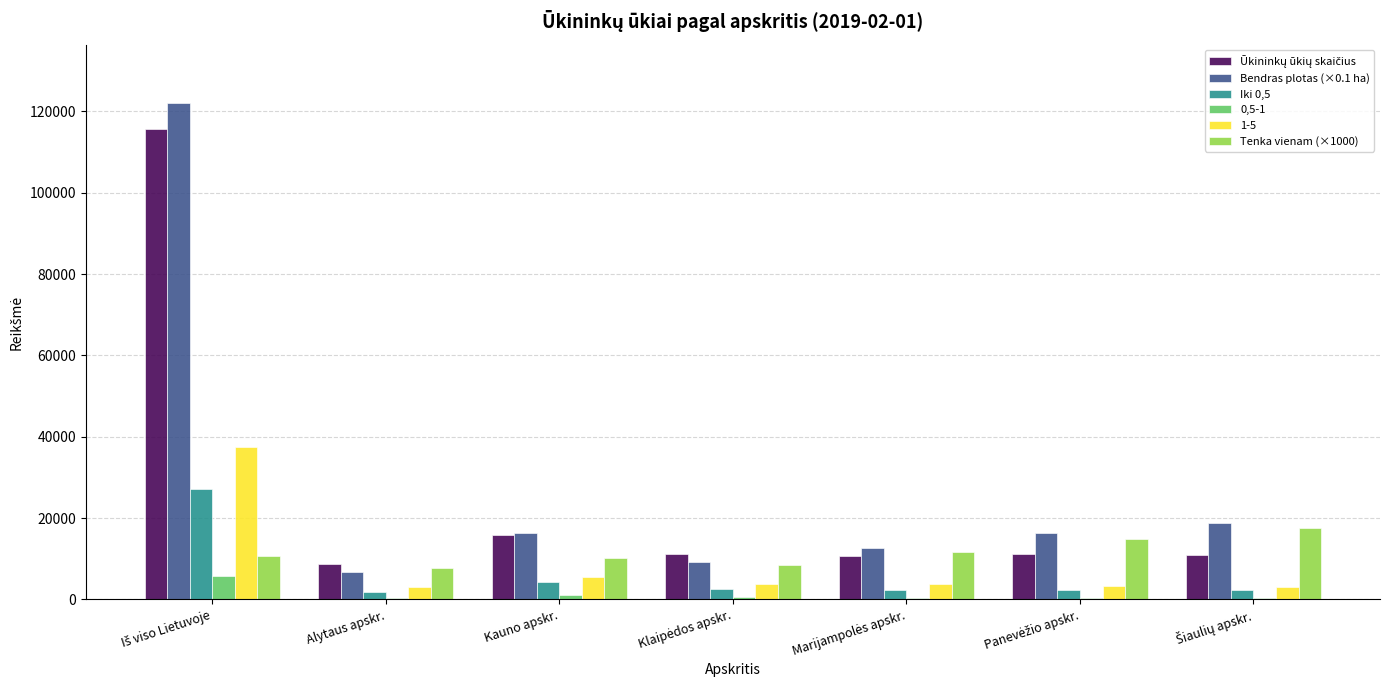

The 1-5 series shows 5422.0 at Kauno apskr.. True or false?

True